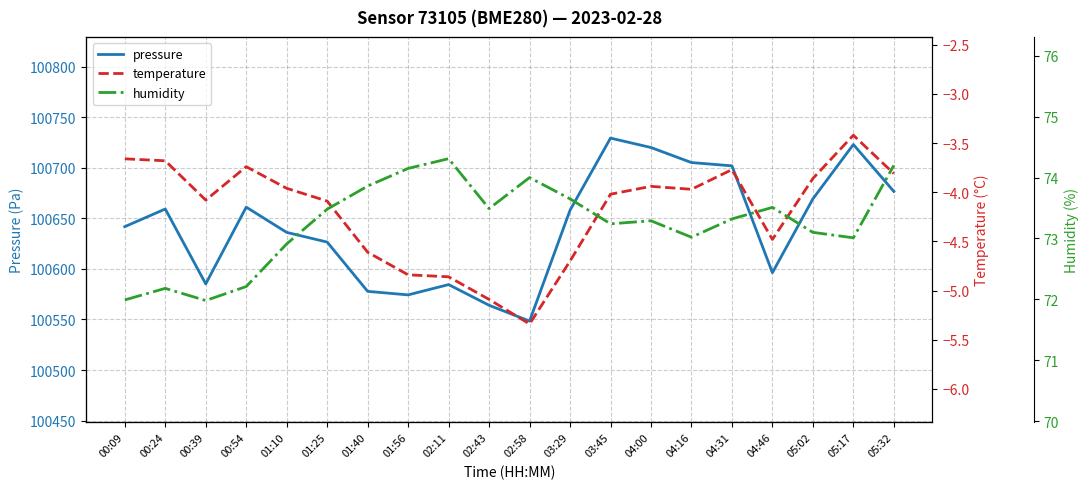

Reading left to right, list all the values displayed in this chart.

pressure: 00:09=100641.8	00:24=100659.2	00:39=100585.2	00:54=100661.0	01:10=100636.1	01:25=100626.5	01:40=100577.8	01:56=100574.3	02:11=100584.5	02:43=100564.1	02:58=100548.4	03:29=100658.0	03:45=100729.2	04:00=100719.9	04:16=100705.1	04:31=100701.8	04:46=100596.2	05:02=100669.2	05:17=100722.9	05:32=100676.5
temperature: 00:09=-3.7	00:24=-3.7	00:39=-4.1	00:54=-3.7	01:10=-4.0	01:25=-4.1	01:40=-4.6	01:56=-4.8	02:11=-4.9	02:43=-5.1	02:58=-5.3	03:29=-4.7	03:45=-4.0	04:00=-3.9	04:16=-4.0	04:31=-3.8	04:46=-4.5	05:02=-3.9	05:17=-3.4	05:32=-3.8
humidity: 00:09=72.0	00:24=72.2	00:39=72.0	00:54=72.2	01:10=72.9	01:25=73.5	01:40=73.9	01:56=74.2	02:11=74.3	02:43=73.5	02:58=74.0	03:29=73.7	03:45=73.2	04:00=73.3	04:16=73.0	04:31=73.3	04:46=73.5	05:02=73.1	05:17=73.0	05:32=74.2